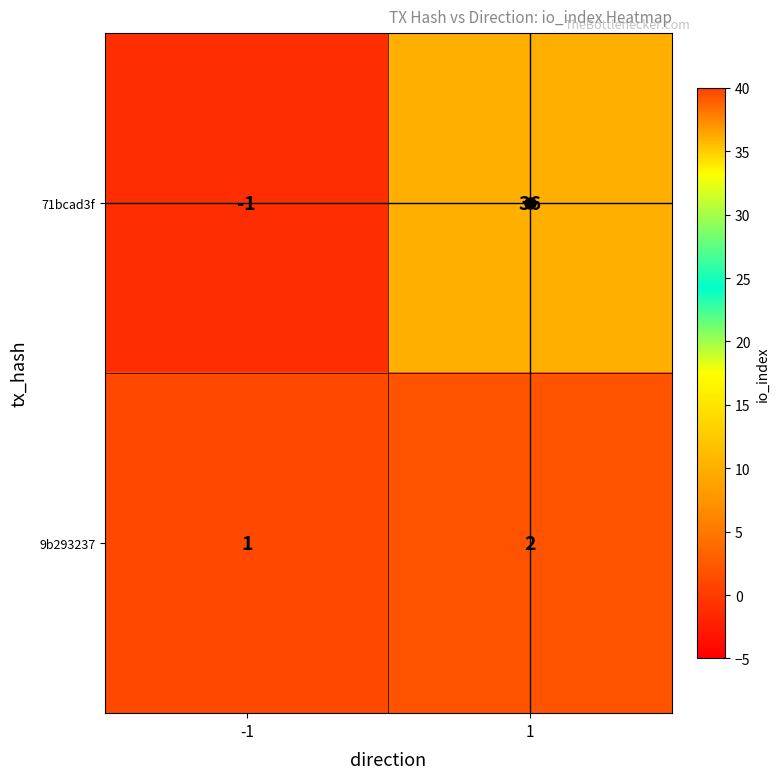

What is the sum of the 71bcad3f values at 1 and -1?

35